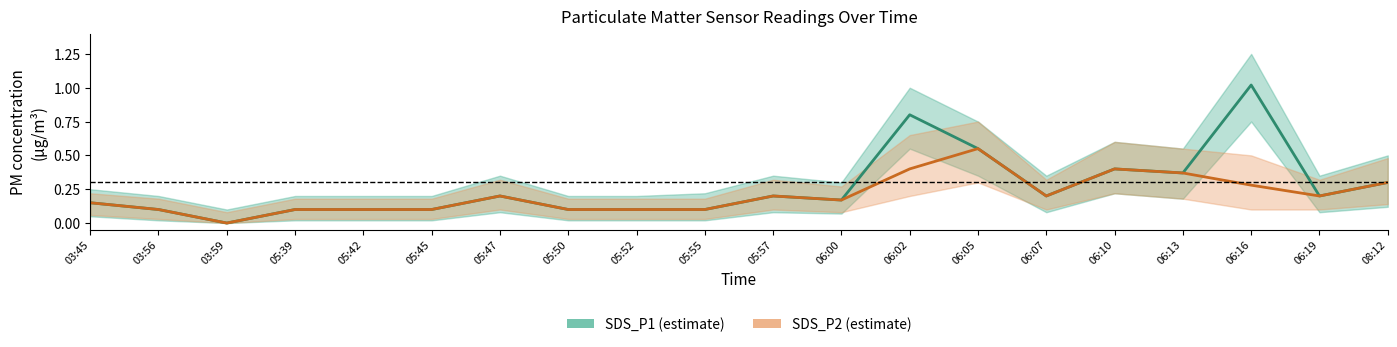

Rank the series by their average value, from highest to lowest.

SDS_P1, SDS_P2